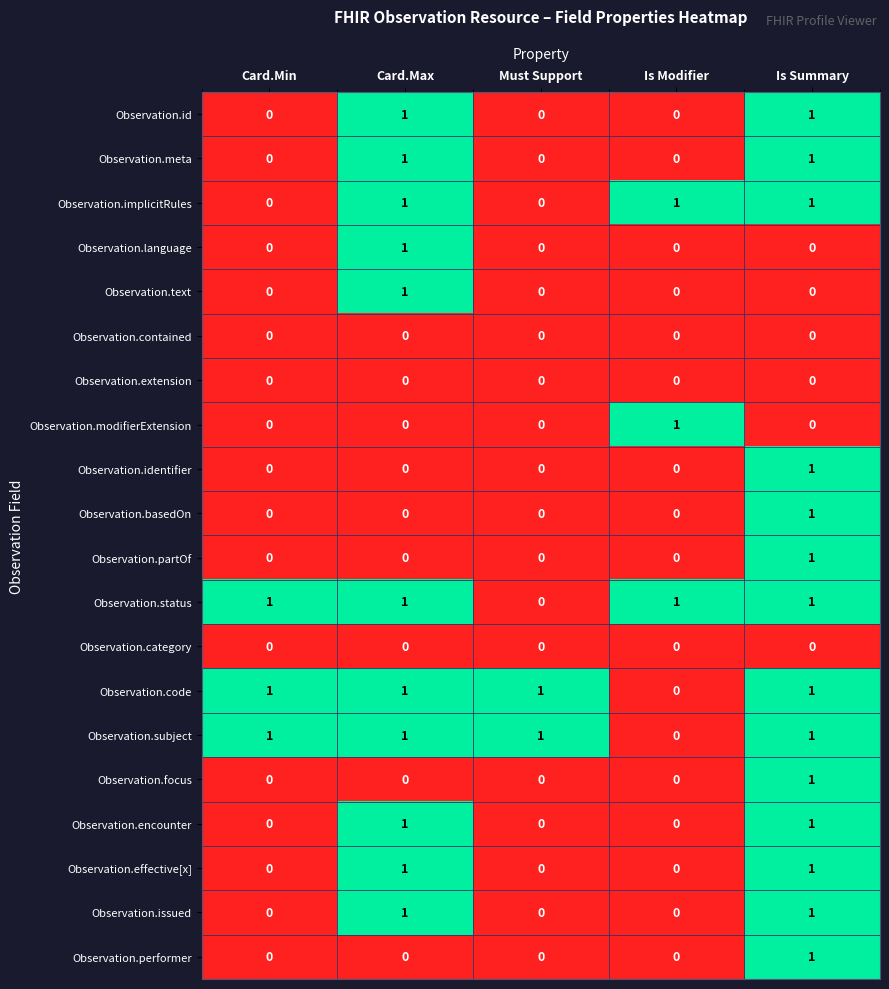

How many distinct data groups are displayed?

20